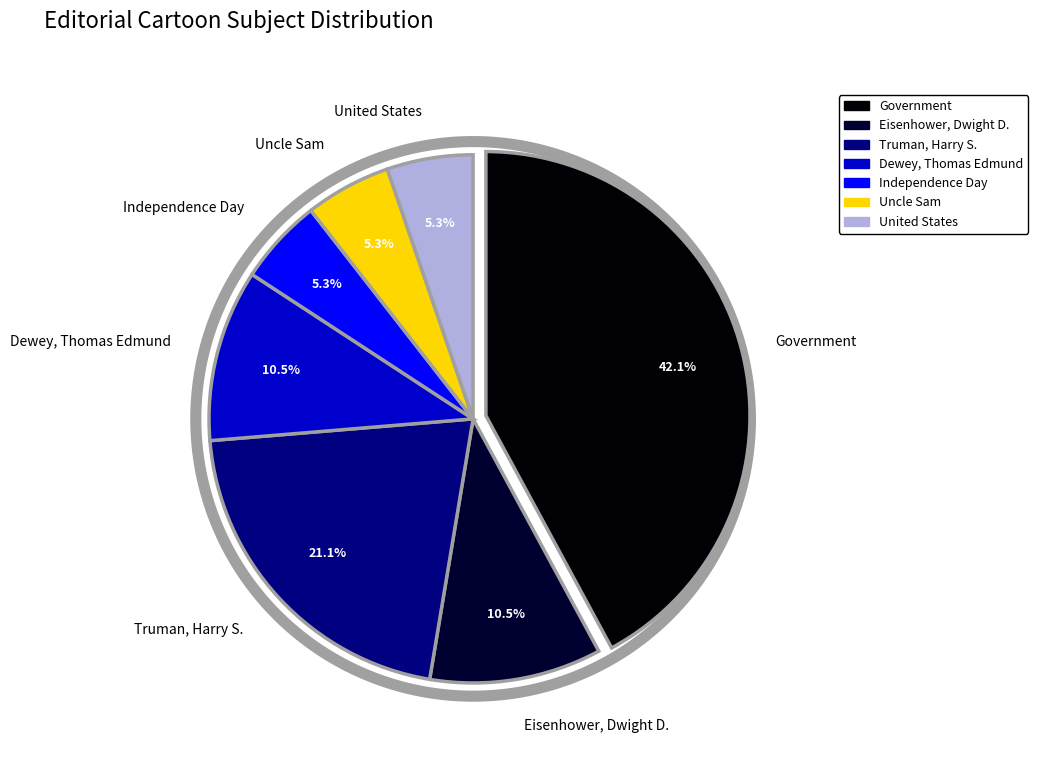

Rank the categories by value from lowest to highest.

Independence Day, Uncle Sam, United States, Eisenhower, Dwight D., Dewey, Thomas Edmund, Truman, Harry S., Government